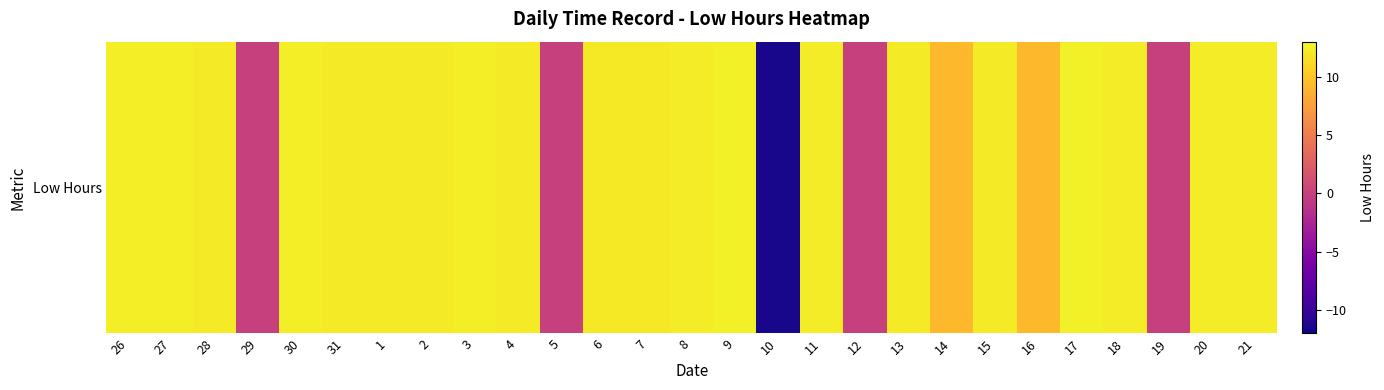

Reading right to left, list all the values displayed in this chart.

12.3	12.3	0.0	12.2	12.4	9.2	12.2	9.2	12.2	0.0	12.2	-11.6	12.4	12.3	12.1	12.1	0.0	12.2	12.3	12.2	12.1	12.2	12.3	0.0	12.2	12.4	12.3